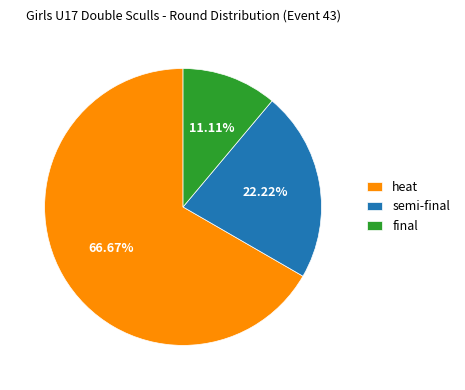

What is the smallest slice in the pie chart?

final